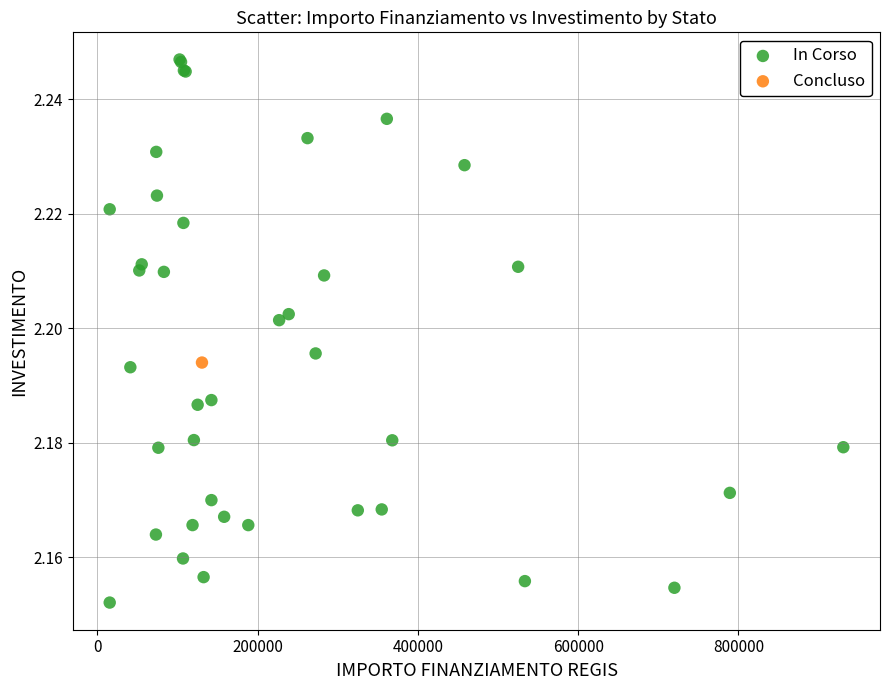

What are all the series names shown in the legend?

In Corso, Concluso